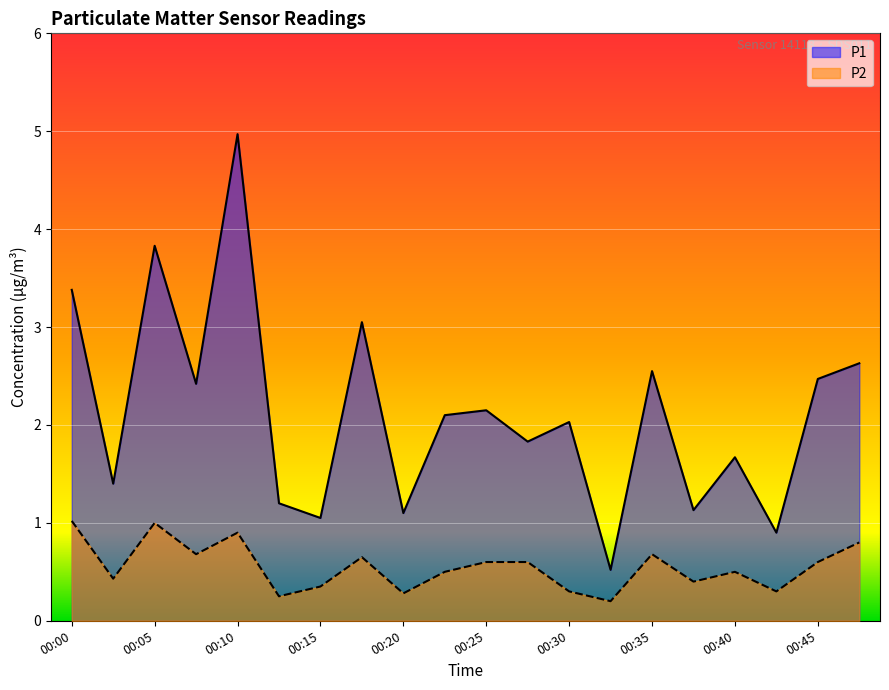

True or false: P1 and P2 cross at least once.

False